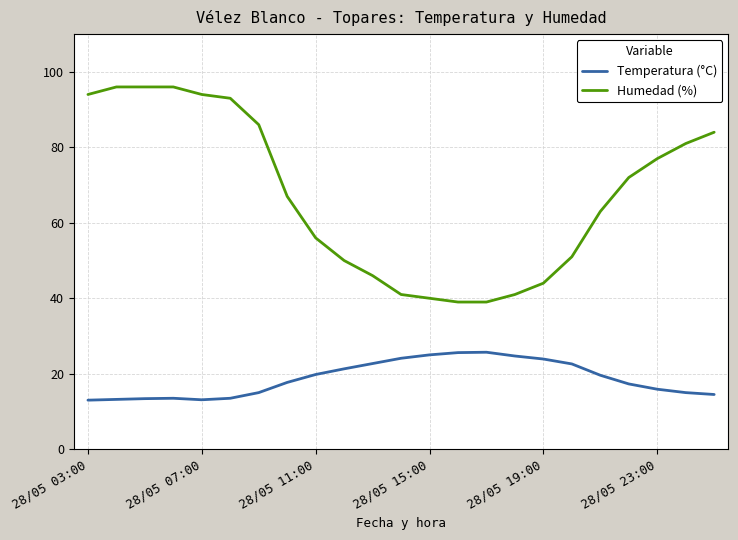

How many distinct data groups are displayed?

2